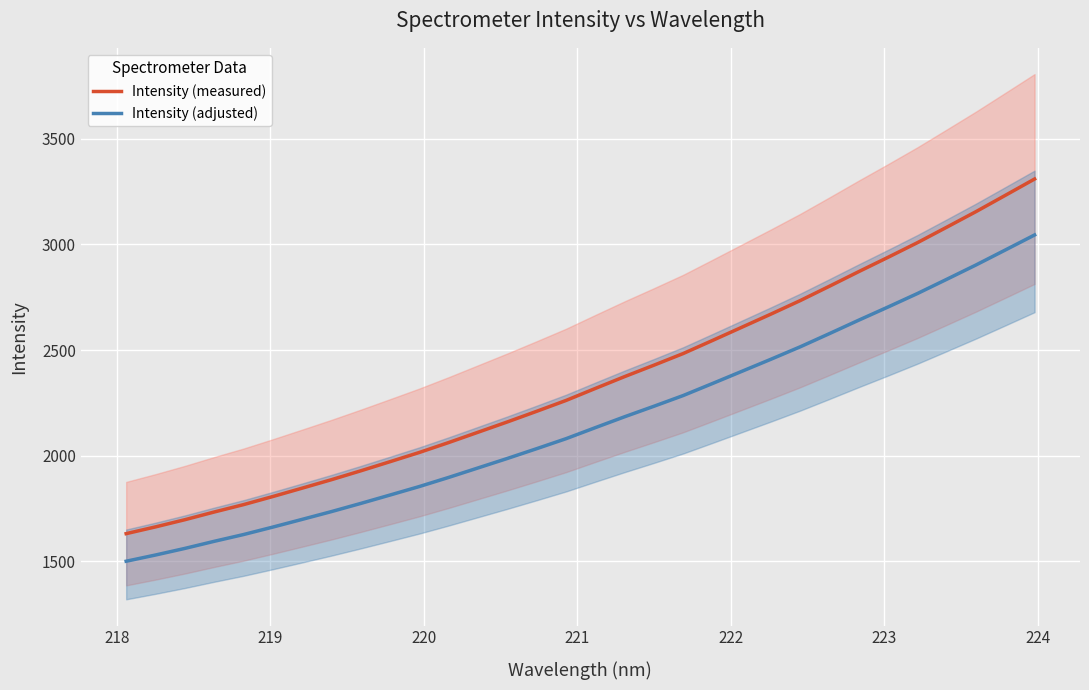

What are all the series names shown in the legend?

Intensity (measured), Intensity (adjusted)